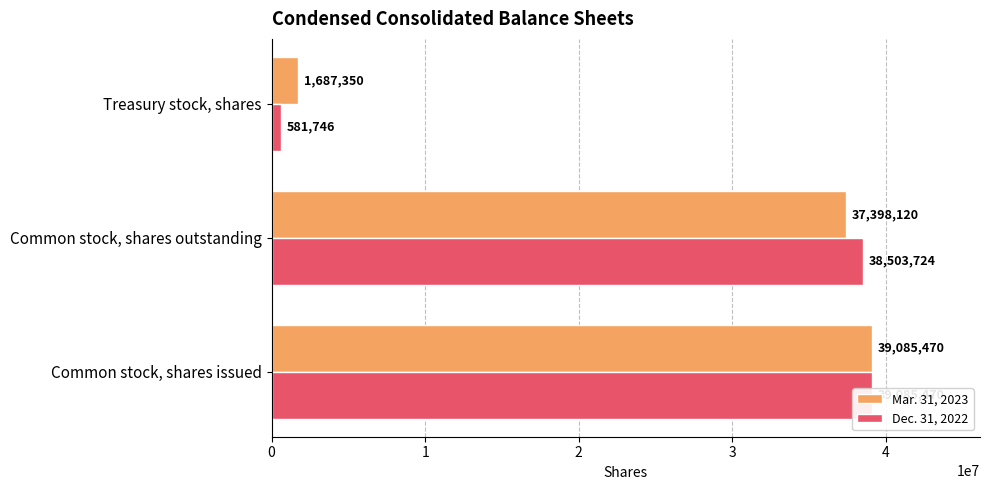

True or false: Dec. 31, 2022 has a value of 581746 at Treasury stock, shares.

True